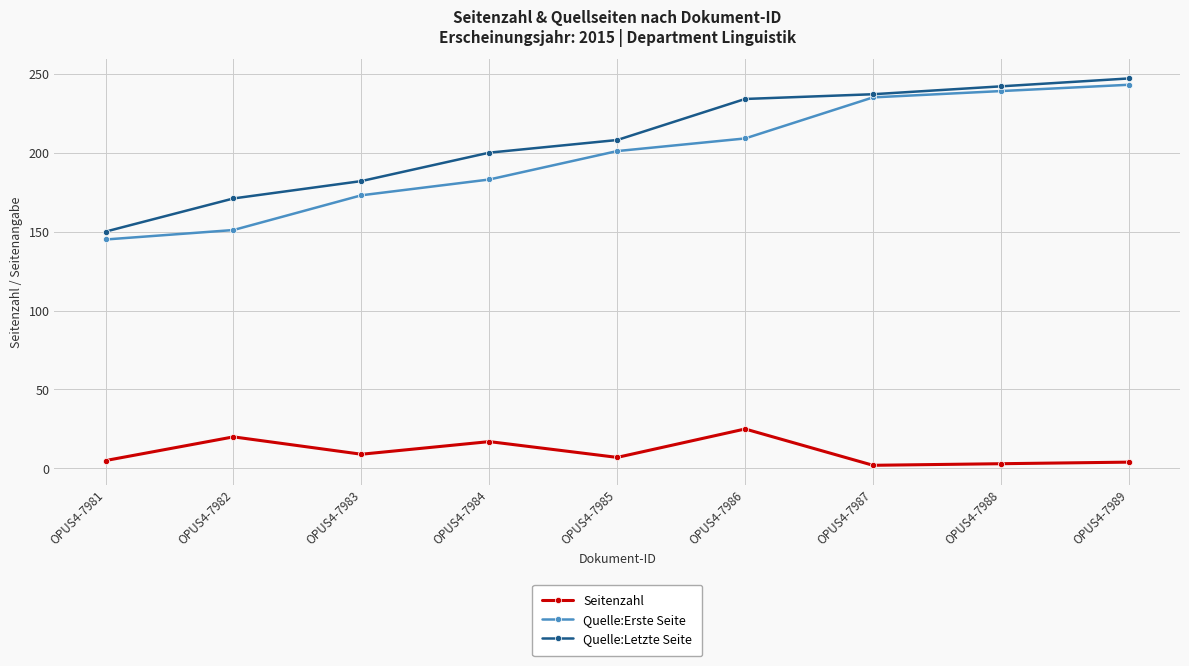

What is the smallest value displayed?

2